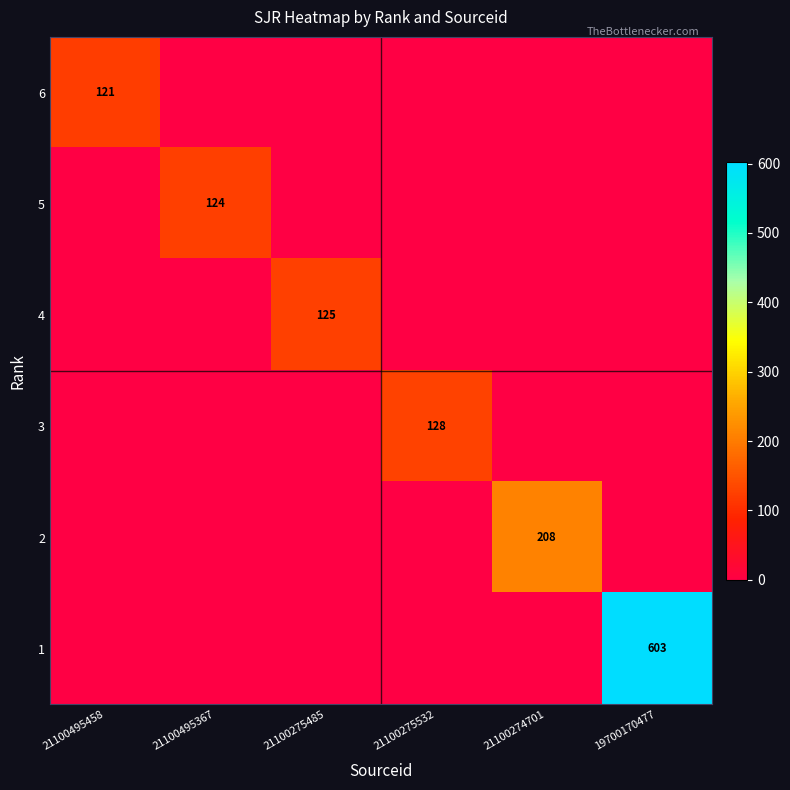

True or false: 2 has a value of 356 at 21100274701.

False